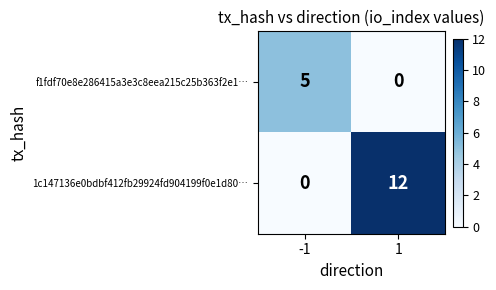

What is the total value across all series at 1?

12